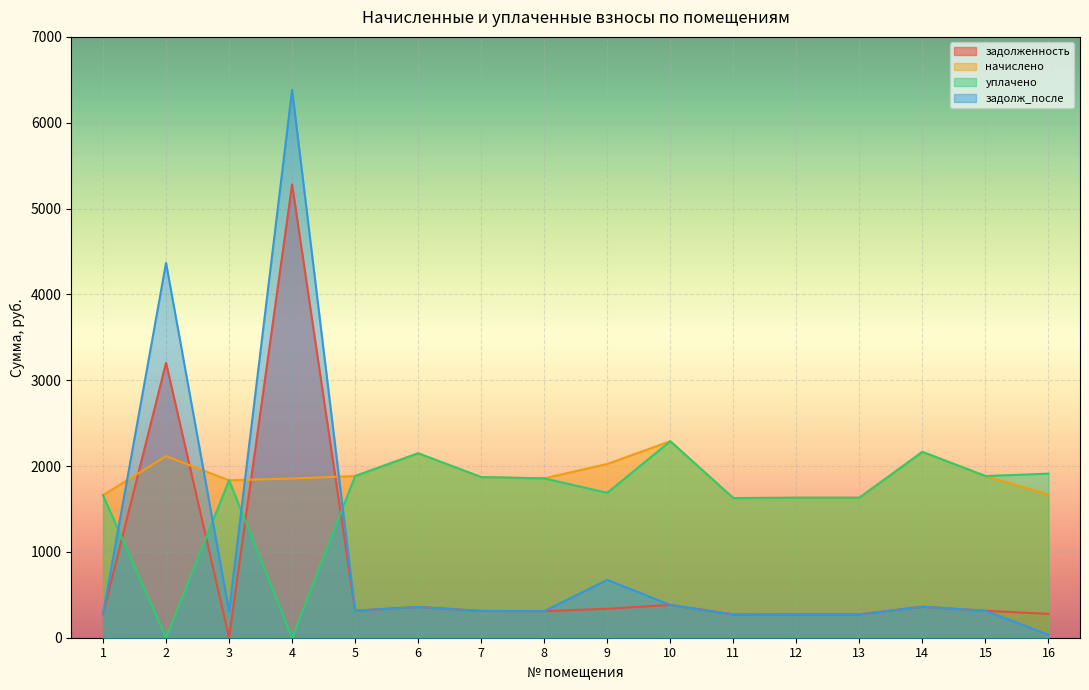

Rank the categories by задолж_после value from lowest to highest.

16, 11, 12, 13, 1, 3, 8, 7, 15, 5, 6, 14, 10, 9, 2, 4